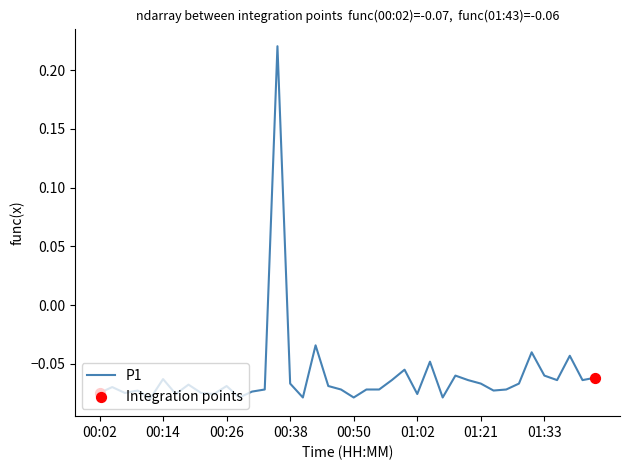

What is the difference between the maximum and minimum values?

0.3